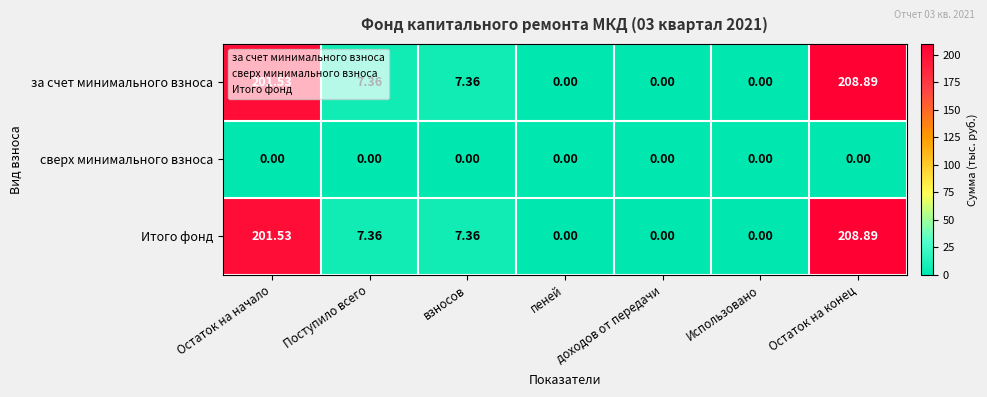

Is the value of сверх минимального взноса at Остаток на конец greater than the value of Итого фонд at Остаток на конец?

No